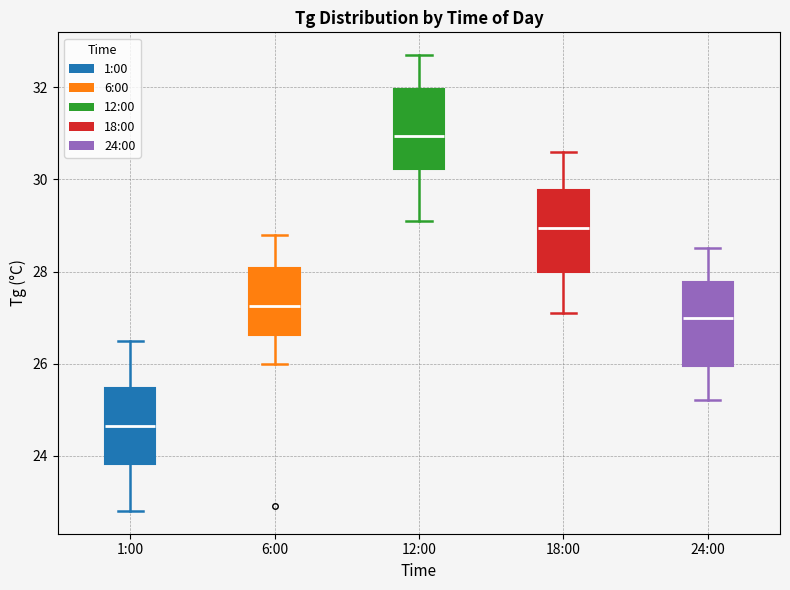

Reading left to right, transcribe this box plot: for each box, give where its median line is, the range the box spans, and where its two whiskers end, as read against the y-axis. The values are not printed on the chart, so give them approximately, as read against the axis.

1:00: median 24.6, box 23.8 to 25.4, whiskers 22.8 to 26.6
6:00: median 27.2, box 26.6 to 28.0, whiskers 26.0 to 28.8
12:00: median 31.0, box 30.2 to 32.0, whiskers 29.2 to 32.8
18:00: median 29.0, box 28.0 to 29.8, whiskers 27.2 to 30.6
24:00: median 27.0, box 26.0 to 27.8, whiskers 25.2 to 28.6